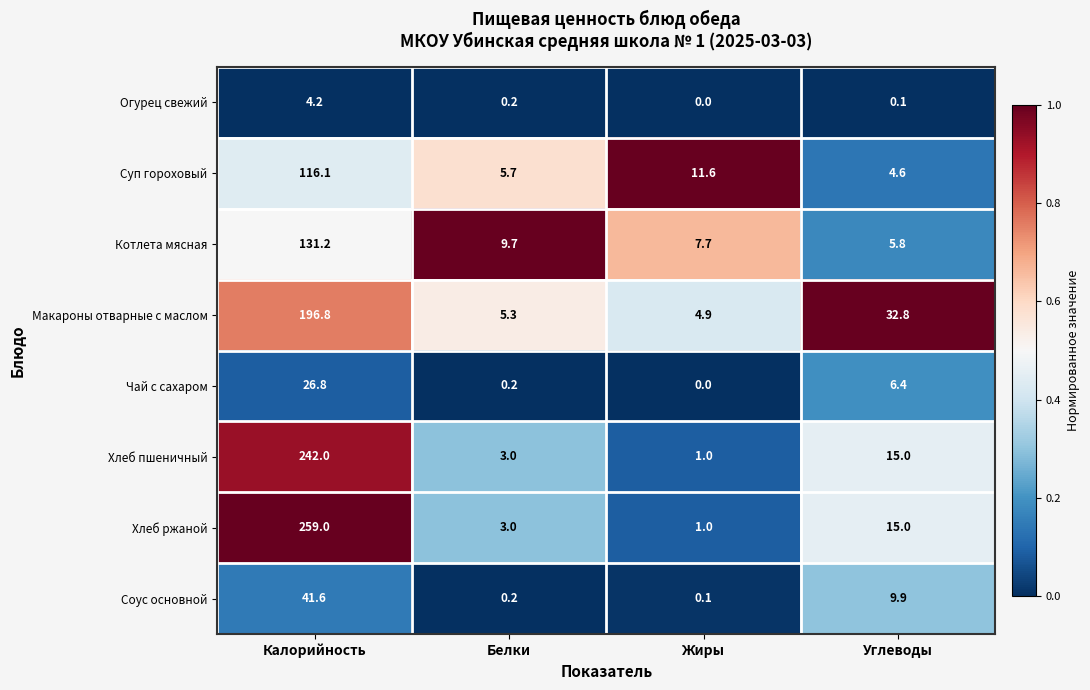

List the series in order of their peak value, highest first.

Хлеб ржаной, Хлеб пшеничный, Макароны отварные с маслом, Котлета мясная, Суп гороховый, Соус основной, Чай с сахаром, Огурец свежий